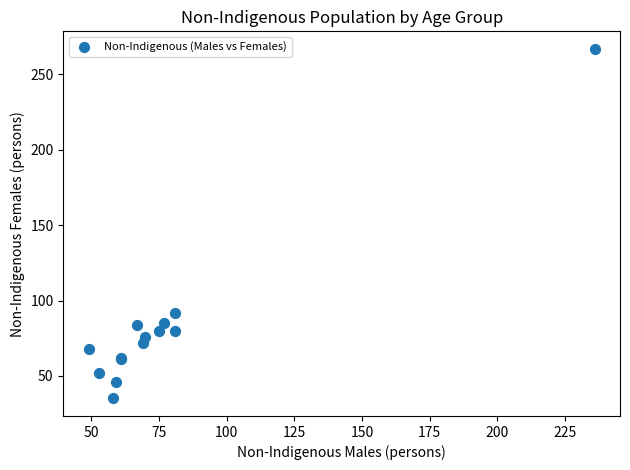

What Y value in the scatter plot is closest to 151?

92